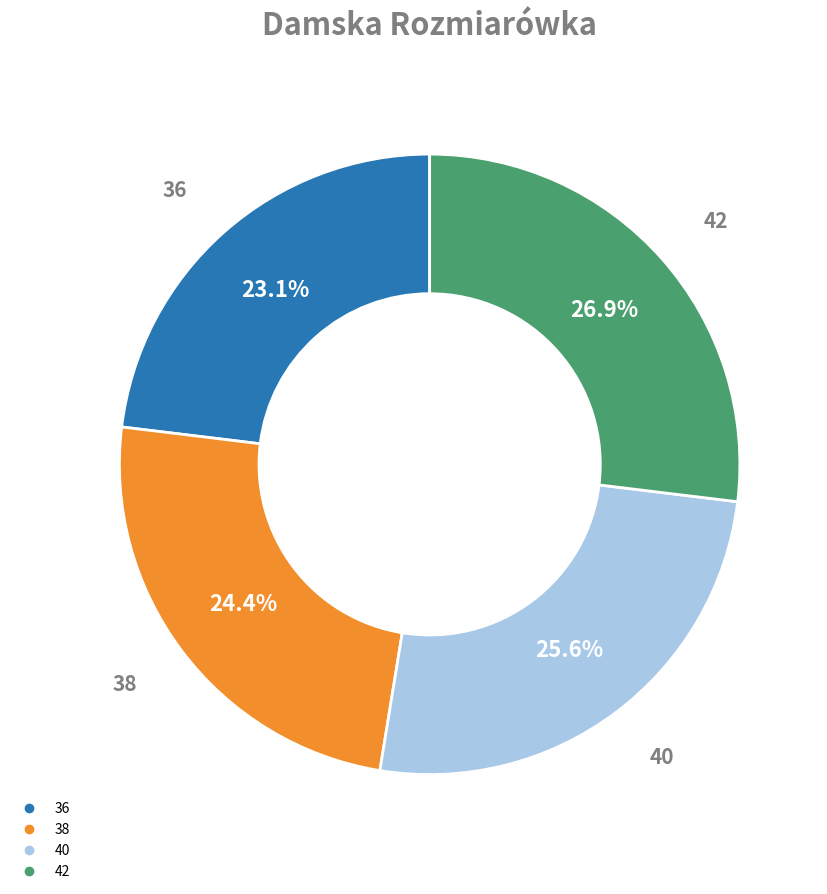

Is the sum of 38 and 42 greater than half?

Yes